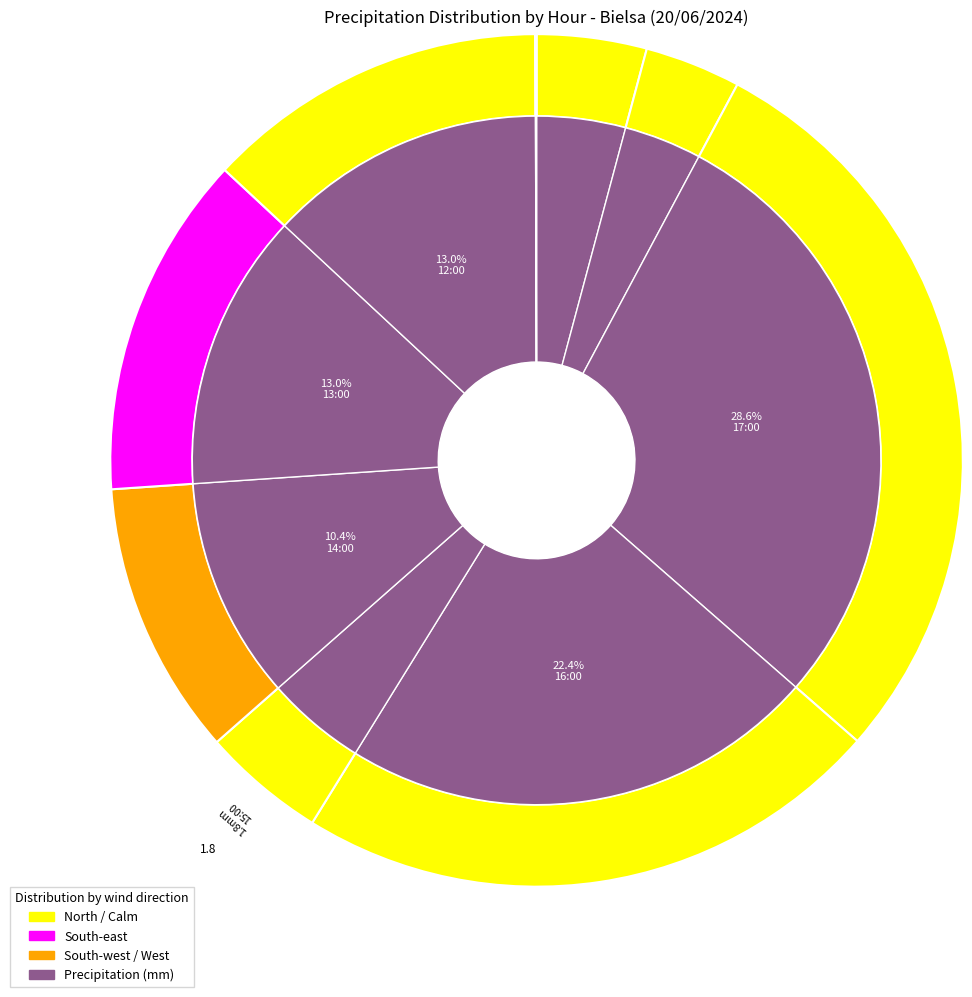

Is it true that 10:00 is 0% of the pie?

True